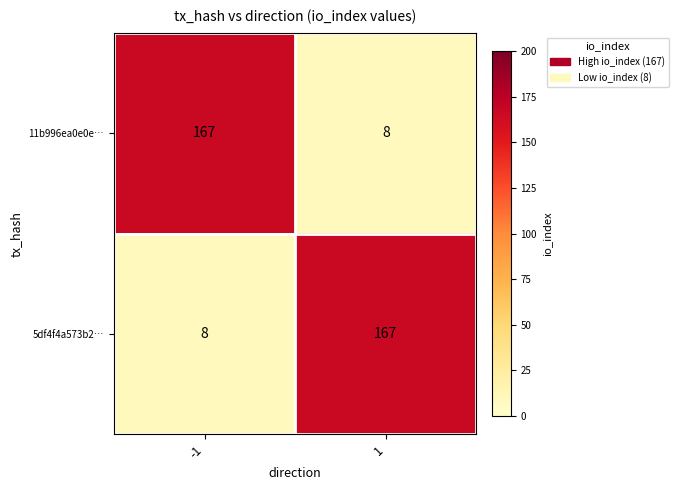

Reading left to right, transcribe all the data shown in this chart.

11b996ea0e0e…: 167	8
5df4f4a573b2…: 8	167